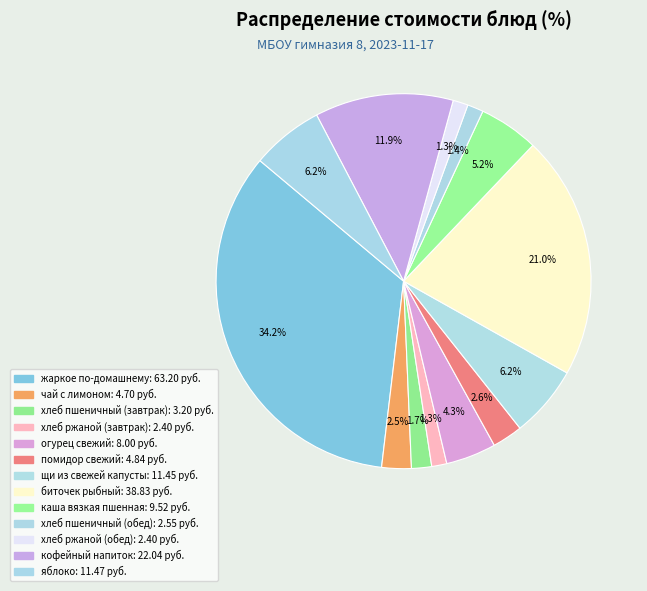

Is хлеб ржаной (обед) the majority of the pie?

No